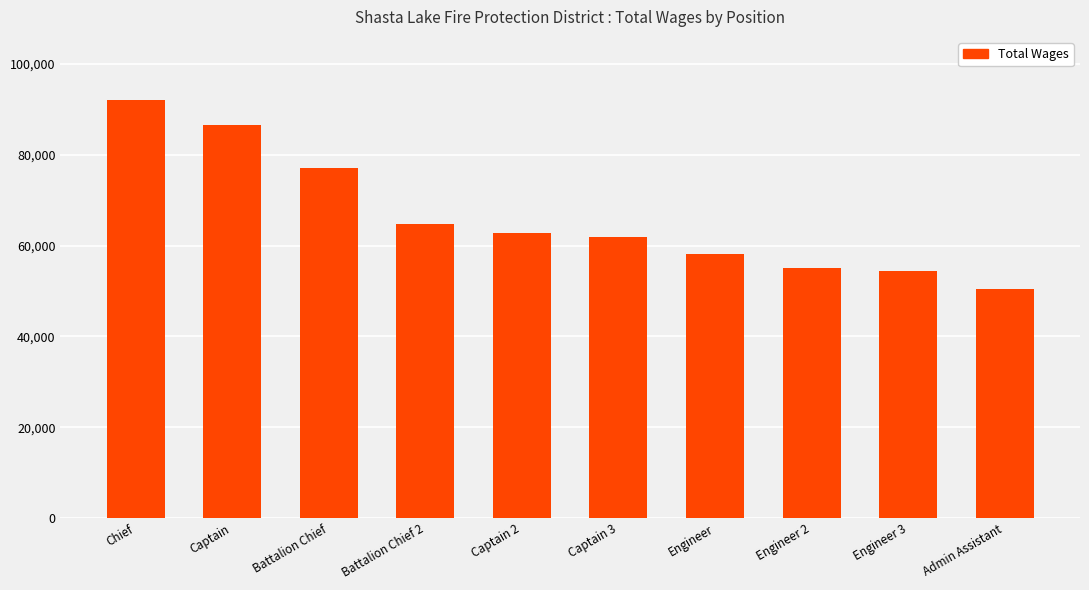

Are the bars grouped side by side (vs. stacked)?

No